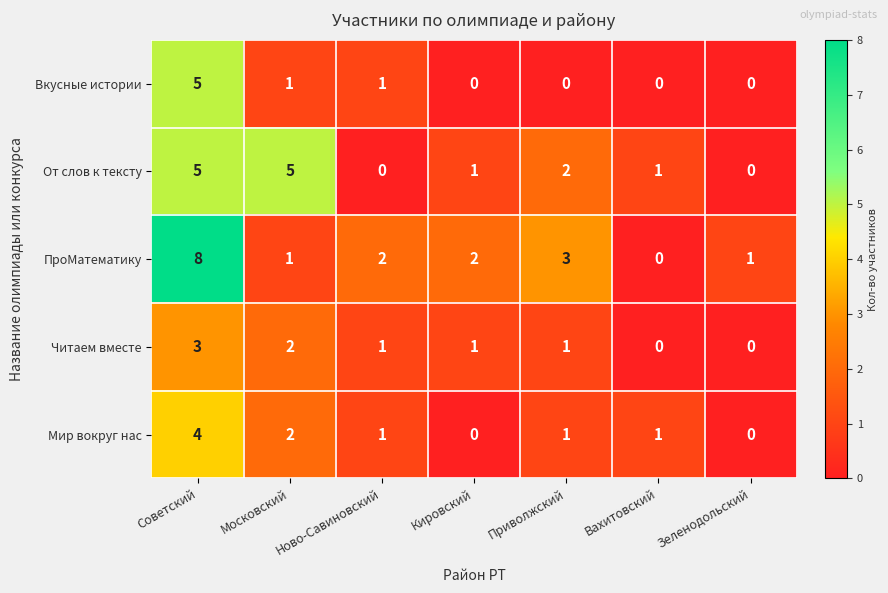

How many positive values does the Мир вокруг нас series have?

5